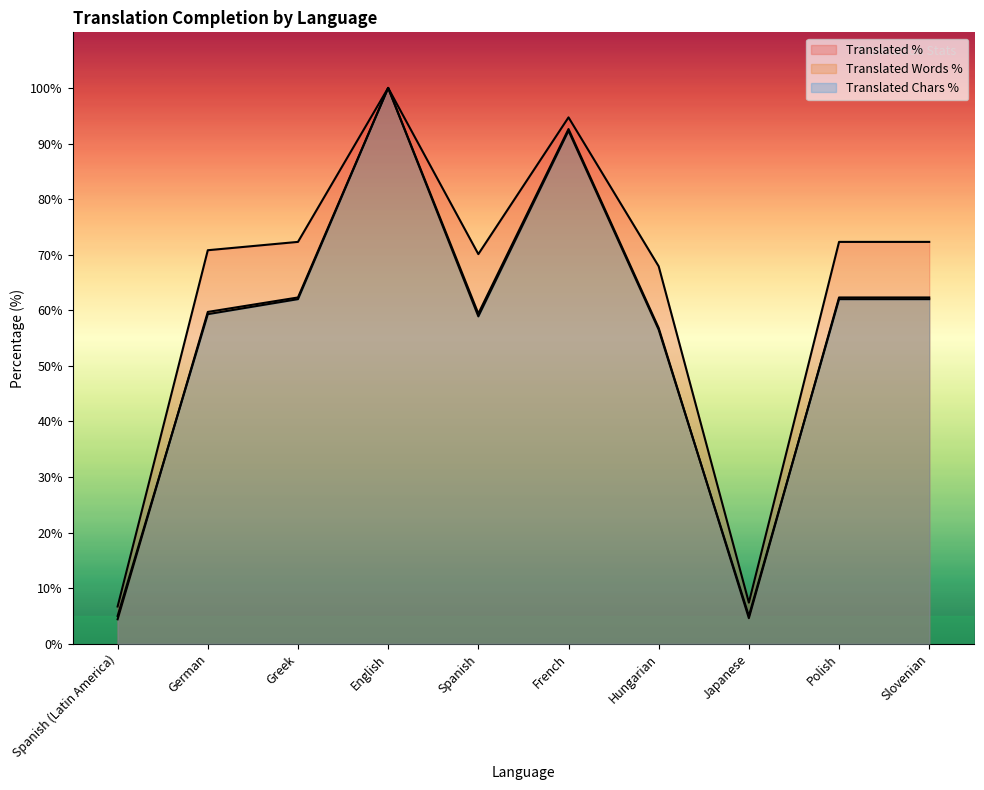

True or false: translated_percent has a value of 114.2 at Spanish.

False